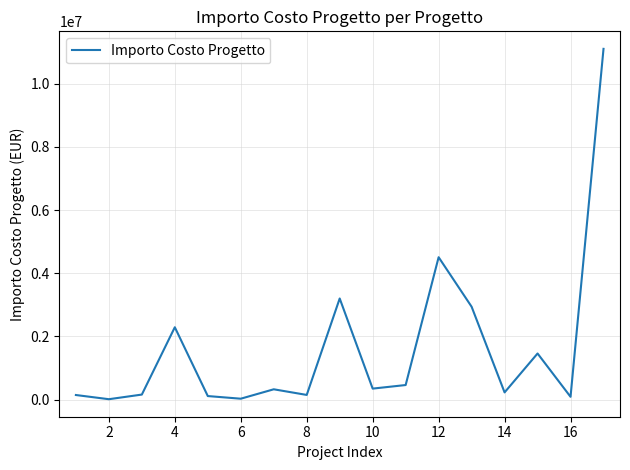

What is the maximum value shown in the chart?

11100000